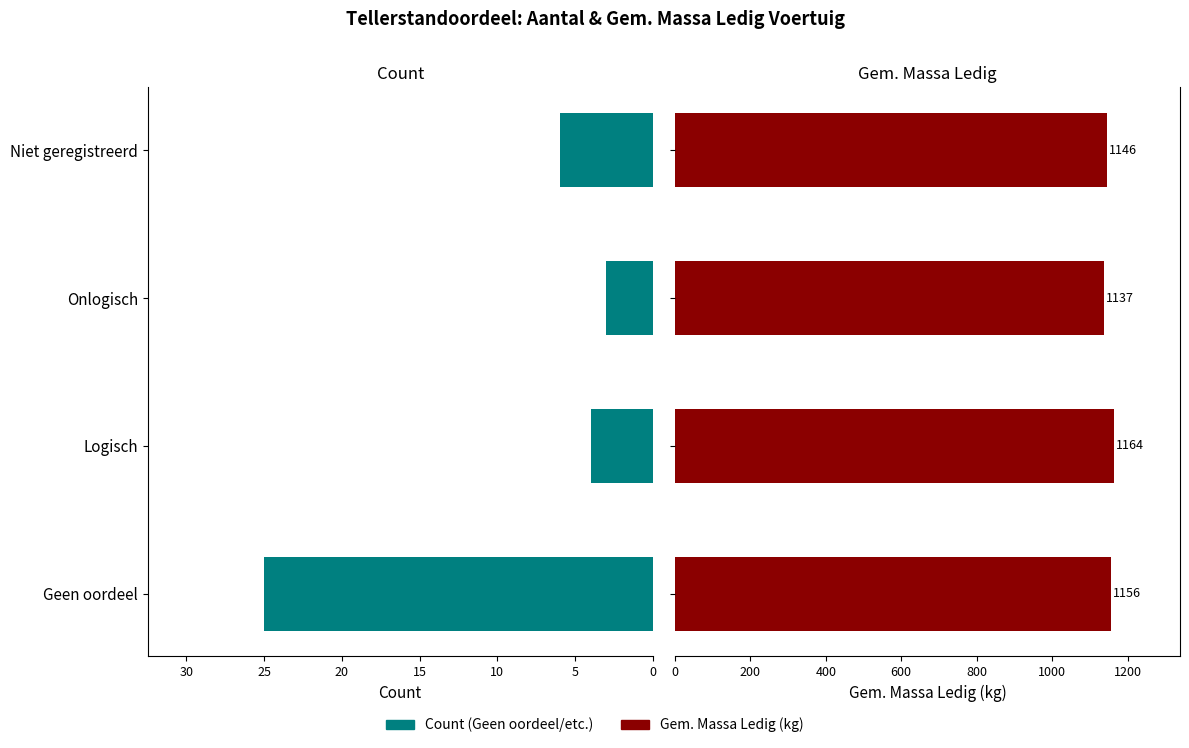

True or false: Avg Massa Ledig has a value of 805 at Geen oordeel.

False